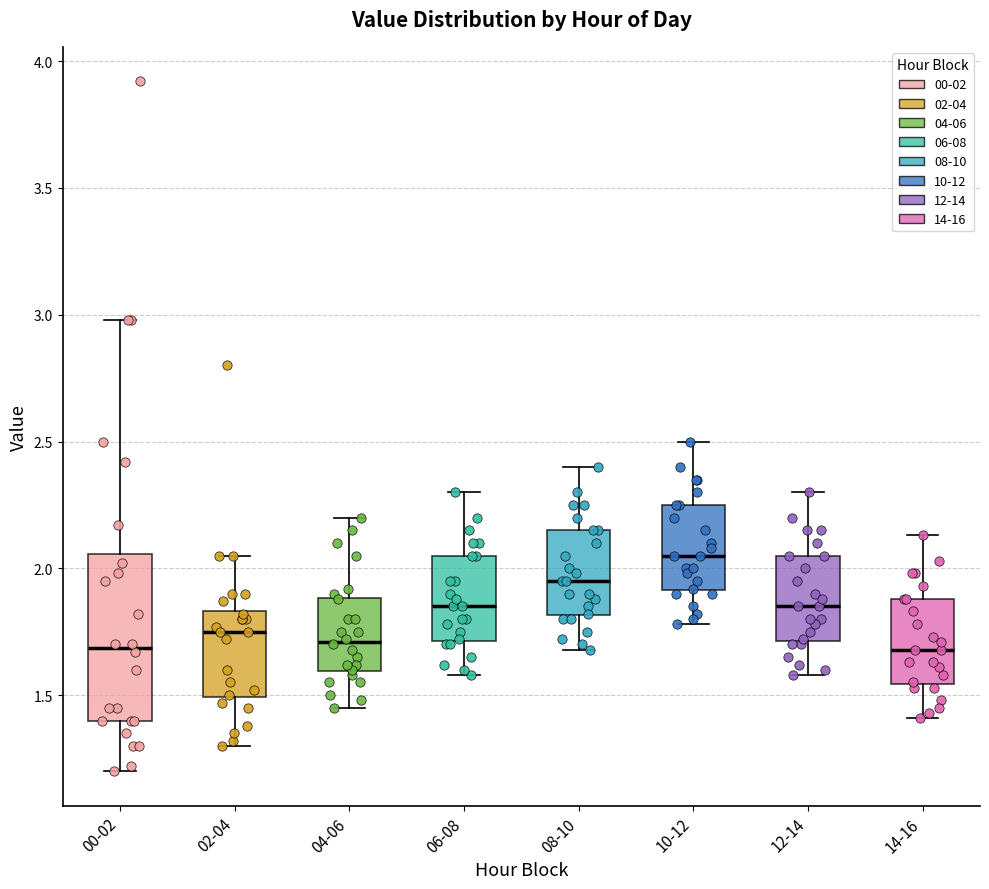

Reading left to right, transcribe this box plot: for each box, give where its median line is, the range the box spans, and where its two whiskers end, as read against the y-axis. The values are not printed on the chart, so give them approximately, as read against the axis.

00-02: median 1.70, box 1.40 to 2.05, whiskers 1.20 to 3.00
02-04: median 1.75, box 1.50 to 1.85, whiskers 1.30 to 2.05
04-06: median 1.70, box 1.60 to 1.90, whiskers 1.45 to 2.20
06-08: median 1.85, box 1.70 to 2.05, whiskers 1.60 to 2.30
08-10: median 1.95, box 1.80 to 2.15, whiskers 1.70 to 2.40
10-12: median 2.05, box 1.90 to 2.25, whiskers 1.80 to 2.50
12-14: median 1.85, box 1.70 to 2.05, whiskers 1.60 to 2.30
14-16: median 1.70, box 1.55 to 1.90, whiskers 1.40 to 2.15